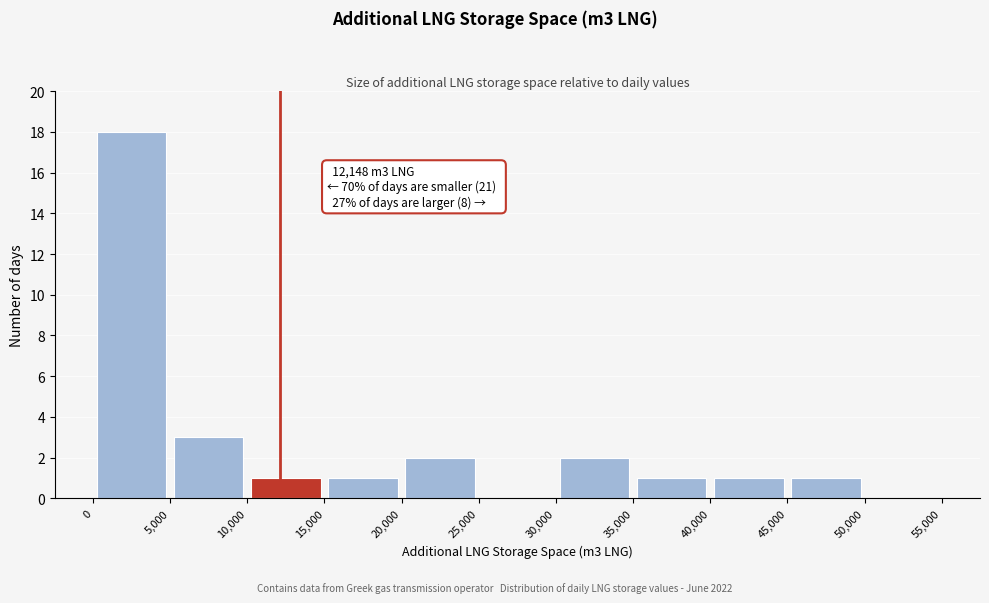

Which range on the x-axis has the tallest bar?

0 to 5,000